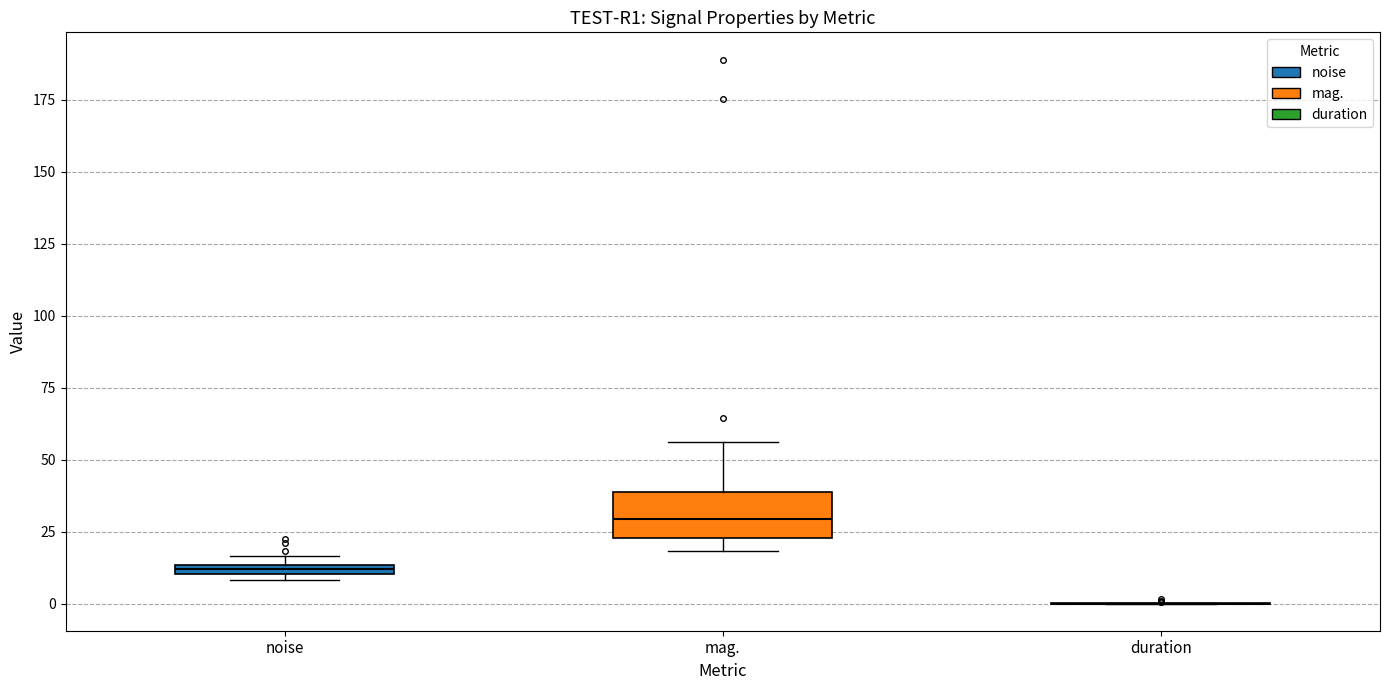

Where is the upper edge of the box for noise on the y-axis? The values are not printed on the chart, so give them approximately, as read against the axis.

15